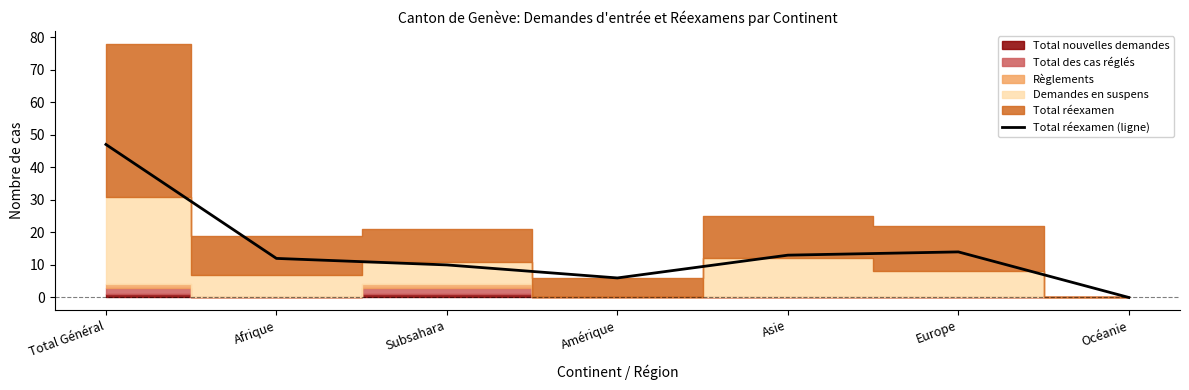

How many interior local peaks (higher than both neighbors) does the data have?

1